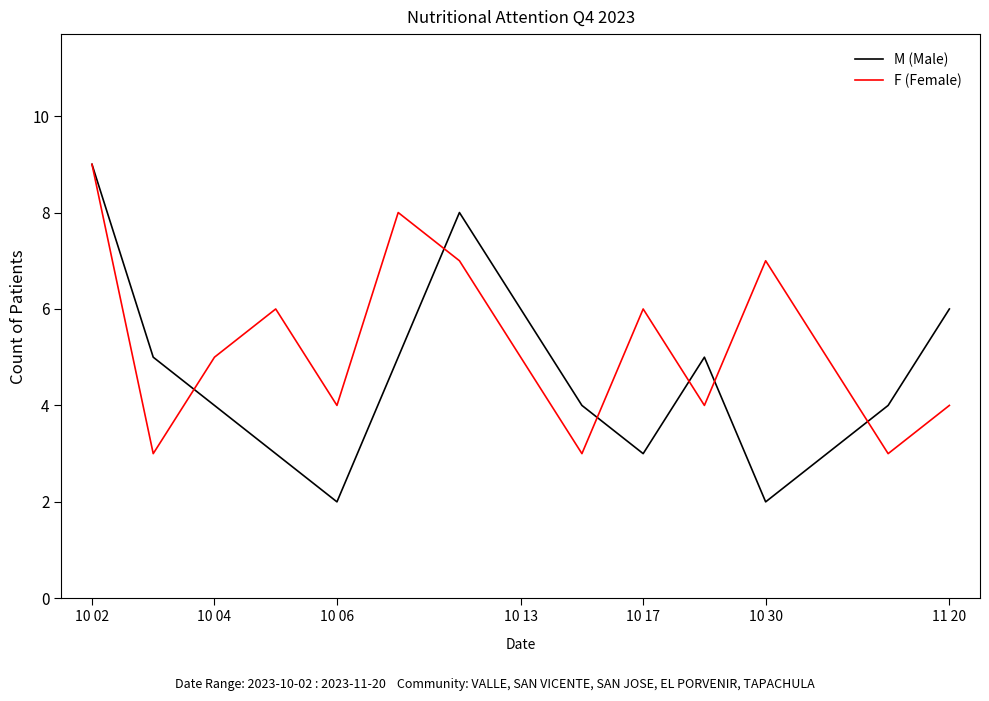

How many lines are shown in the chart?

2